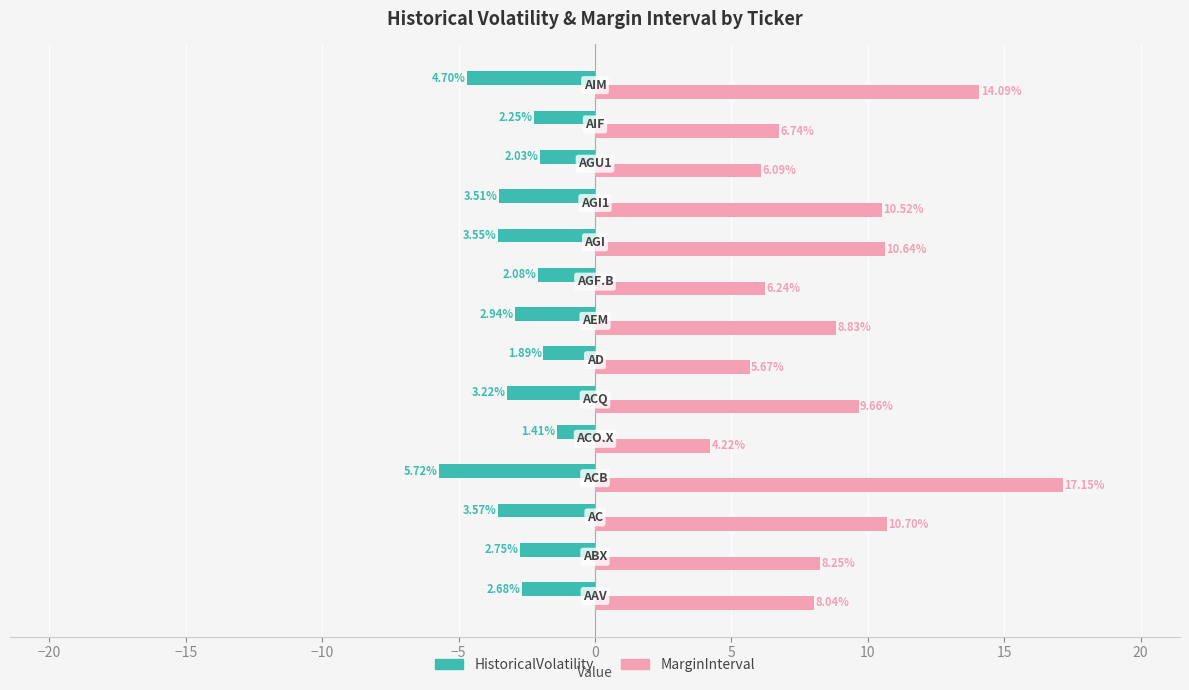

Rank the series by their average value, from highest to lowest.

MarginInterval, HistoricalVolatility